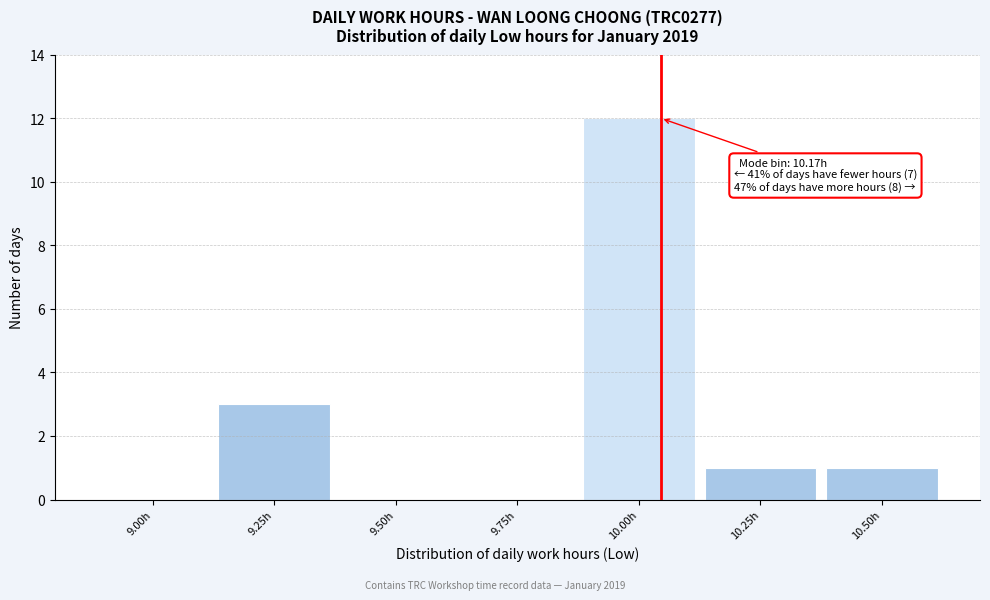

Reading left to right, list all the values displayed in this chart.

9.00h=0	9.25h=3	9.50h=0	9.75h=0	10.00h=12	10.25h=1	10.50h=1